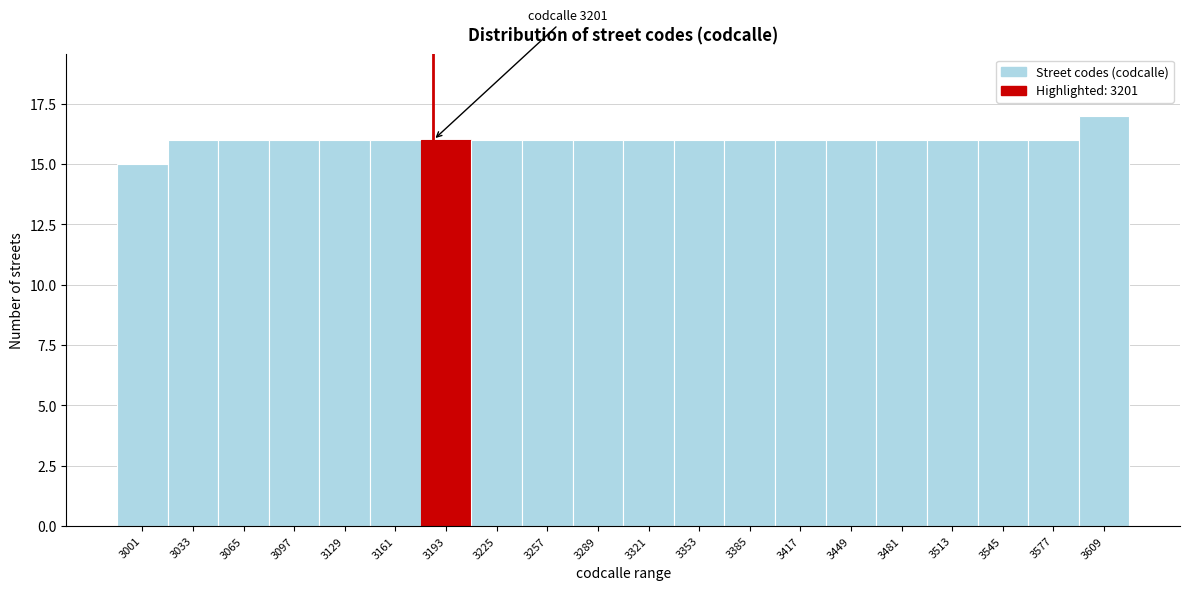

Reading left to right, transcribe all the data shown in this chart.

15	16	16	16	16	16	16	16	16	16	16	16	16	16	16	16	16	16	16	17